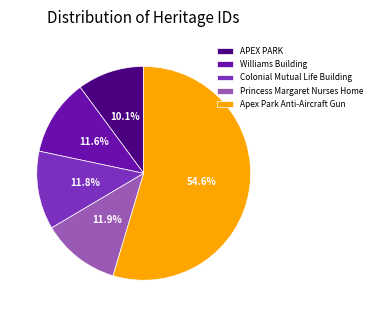

What is the ratio of the value at APEX PARK to the value at Williams Building?

0.9